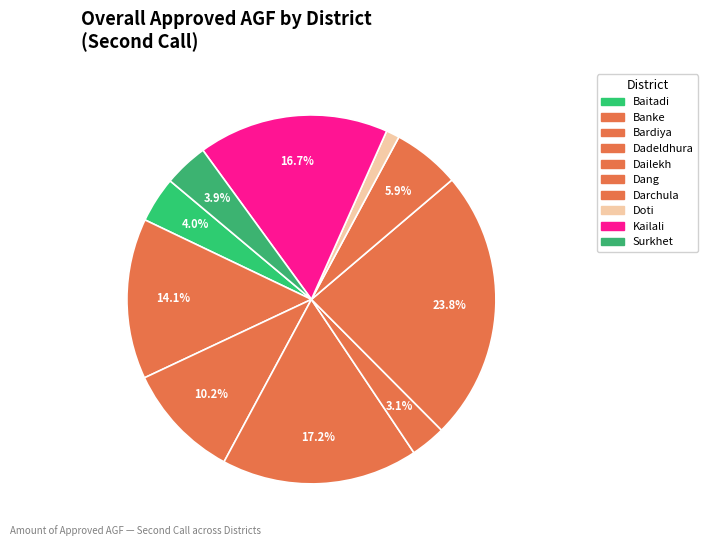

Count the number of slices in the pie.

10